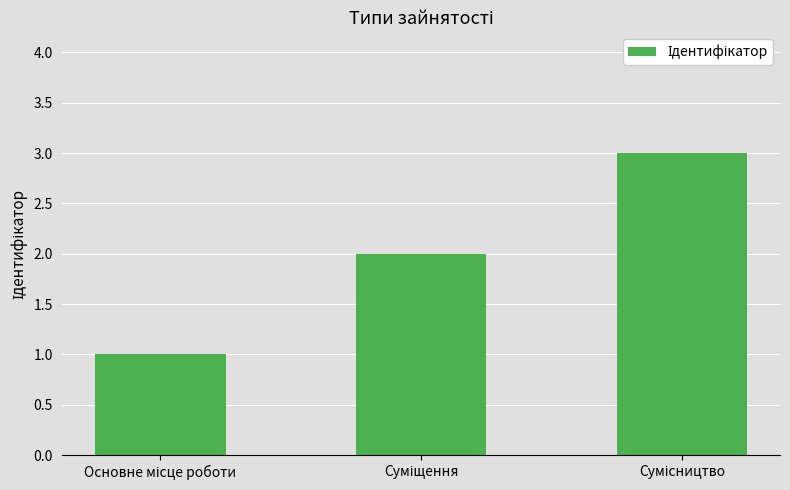

What is the maximum value shown in the chart?

3